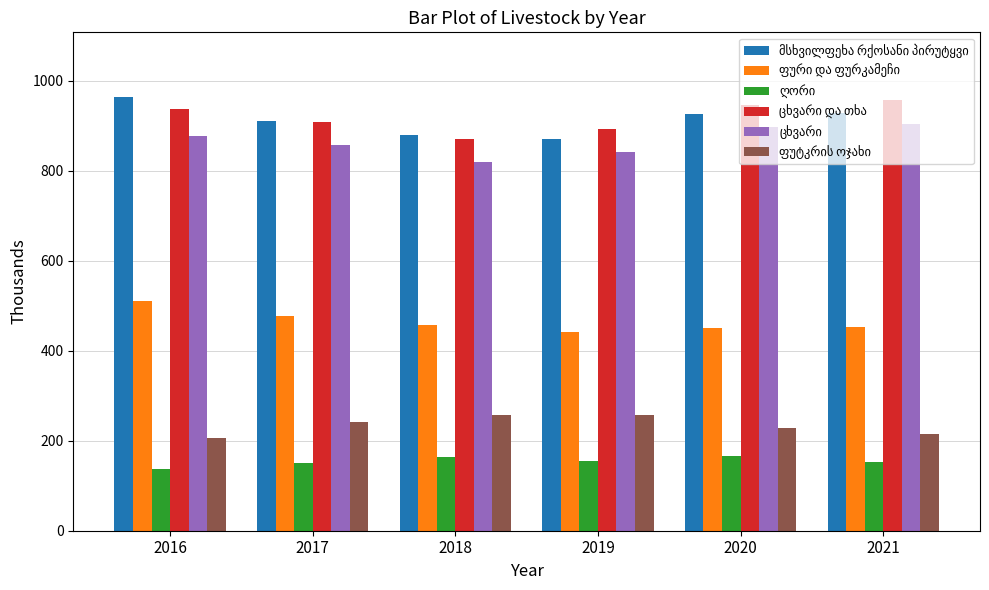

What is the maximum value shown in the chart?

962.7